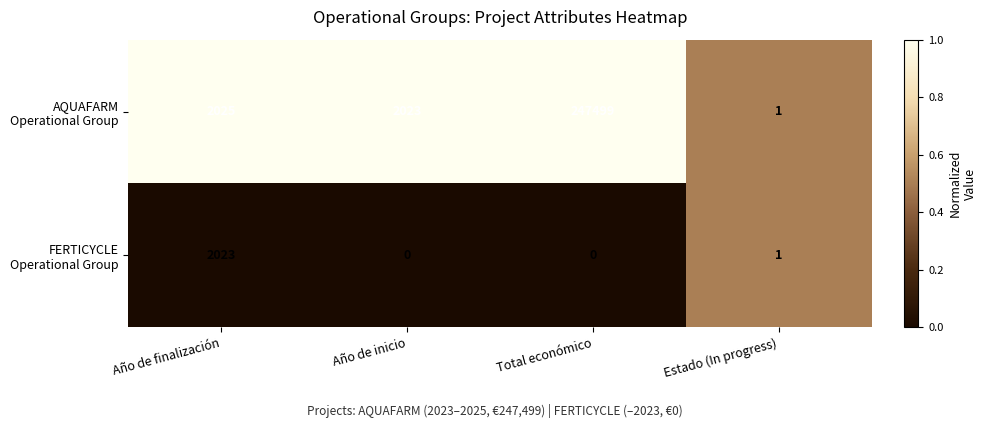

What is the spread (max minus min) of values at Total económico?

247499